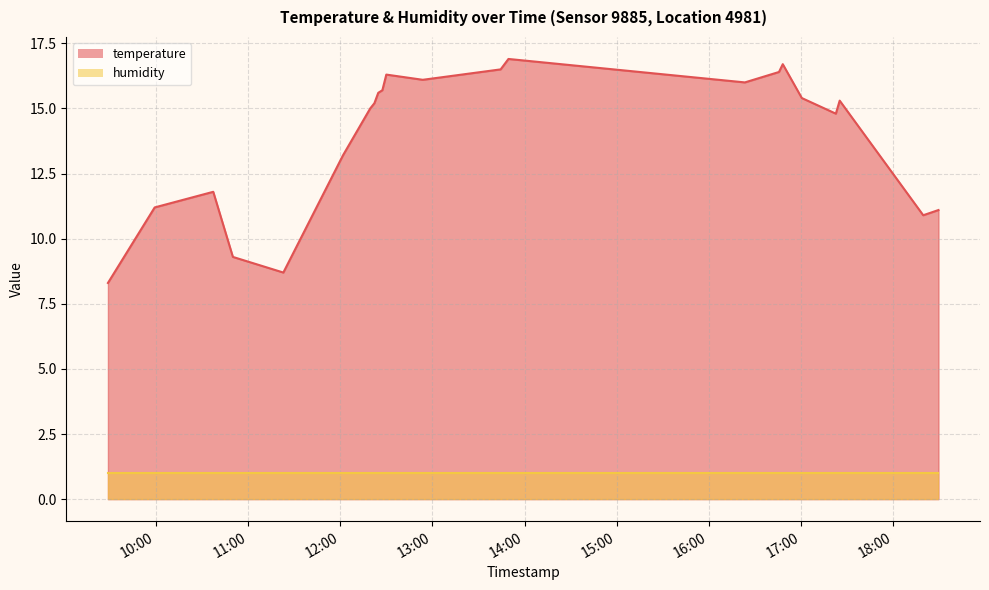

How many data points are less than 15?

9